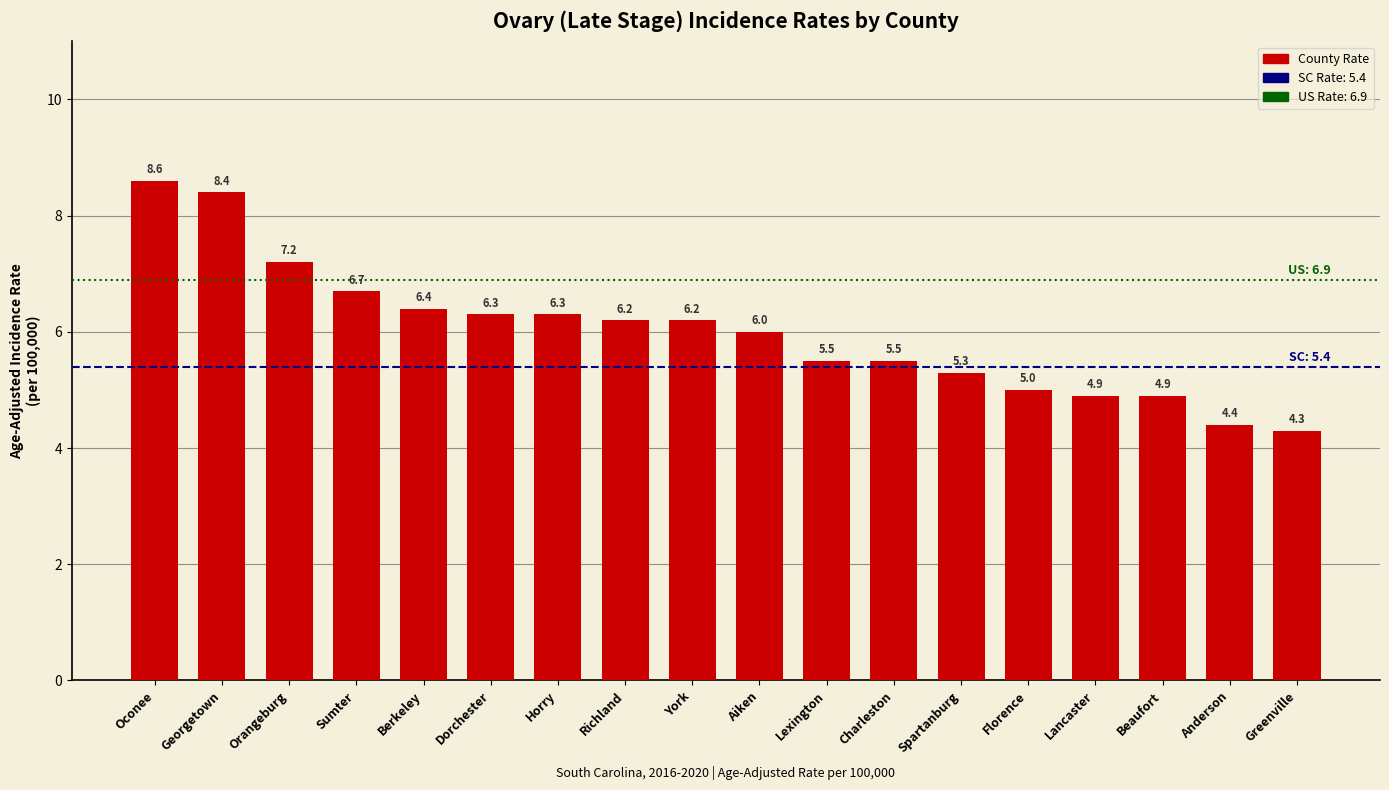

Reading left to right, extract all data points from this chart.

8.6	8.4	7.2	6.7	6.4	6.3	6.3	6.2	6.2	6.0	5.5	5.5	5.3	5.0	4.9	4.9	4.4	4.3